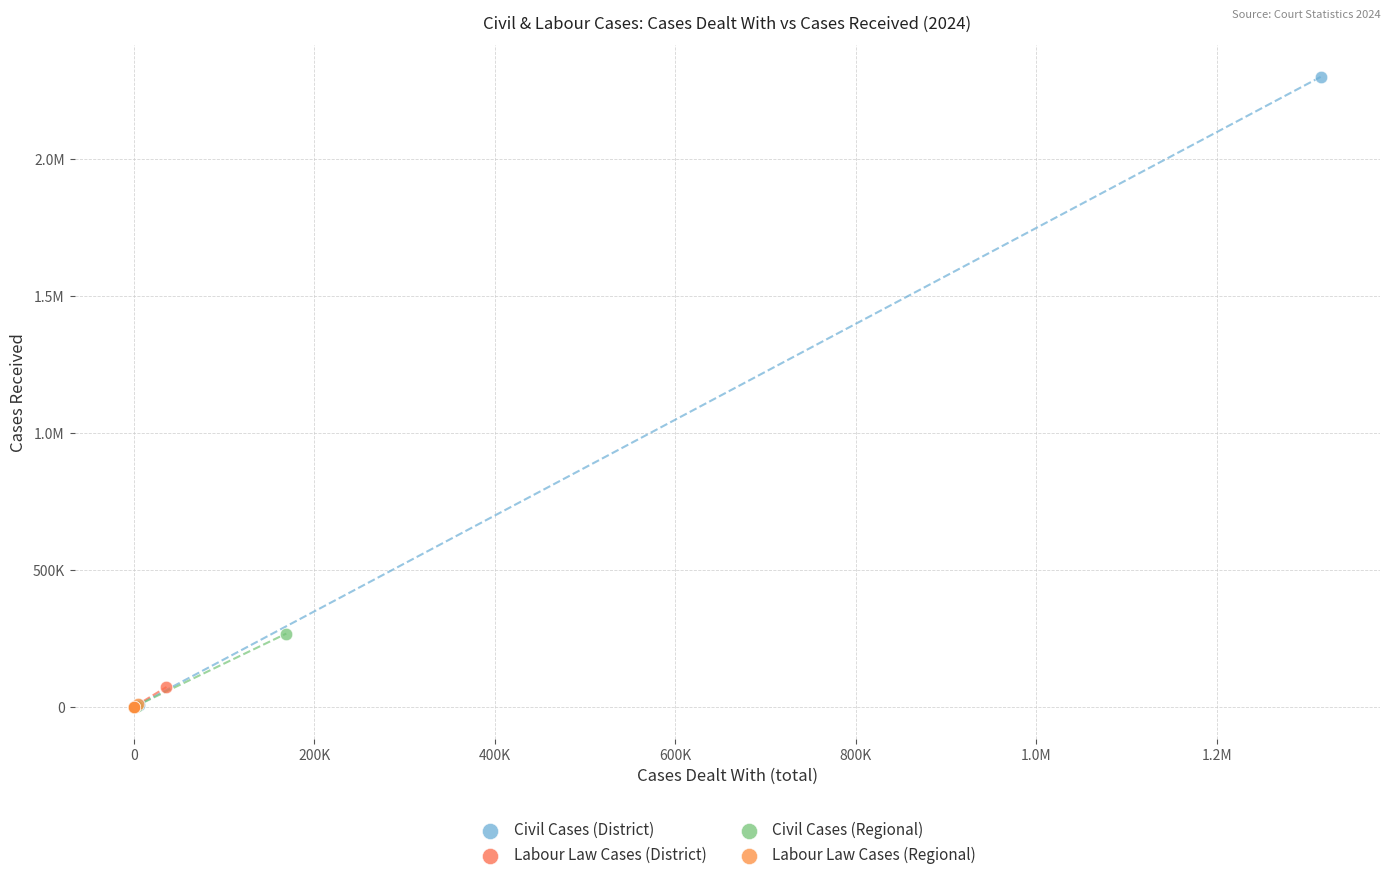

What are all the series names shown in the legend?

Civil Cases (District), Labour Law Cases (District), Civil Cases (Regional), Labour Law Cases (Regional)